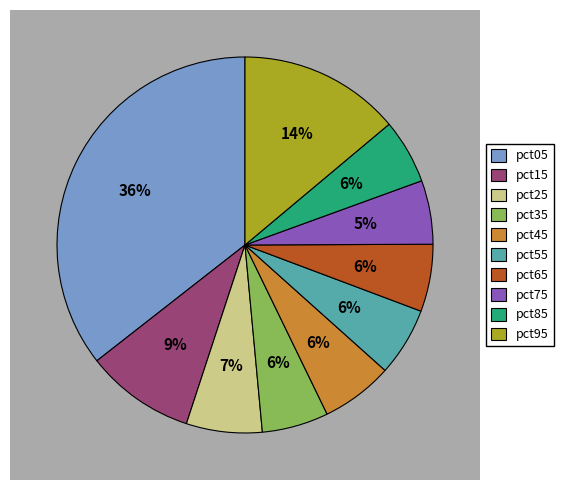

How many segments does this pie chart have?

10